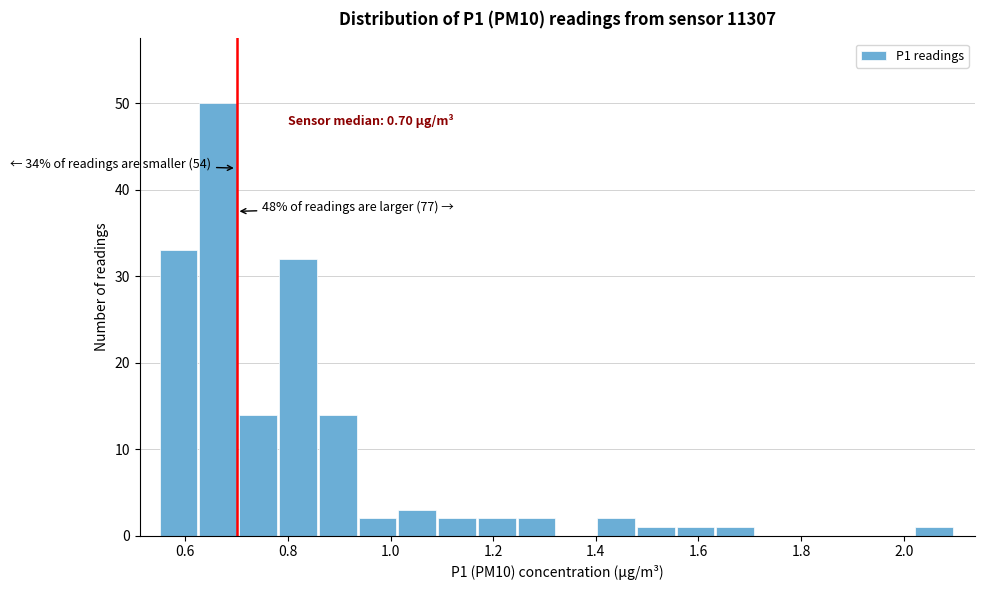

Read against the x-axis, roughly where is the centre of the tallest bar?

0.66